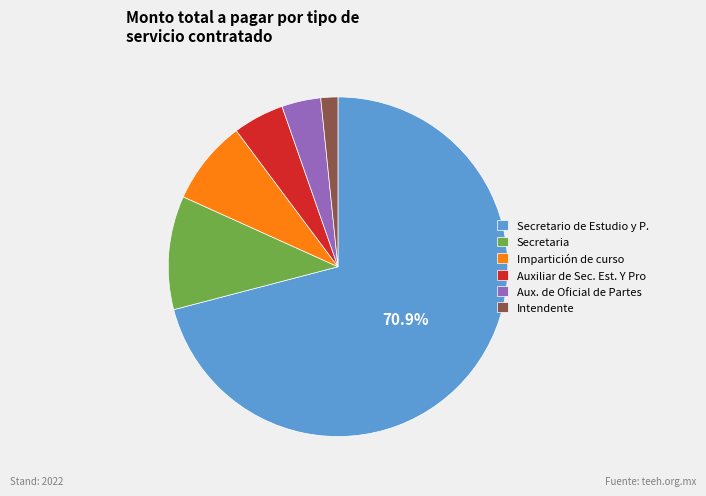

What is the ratio of the value at Intendente to the value at Auxiliar de Sec. Est. Y Pro?

0.3